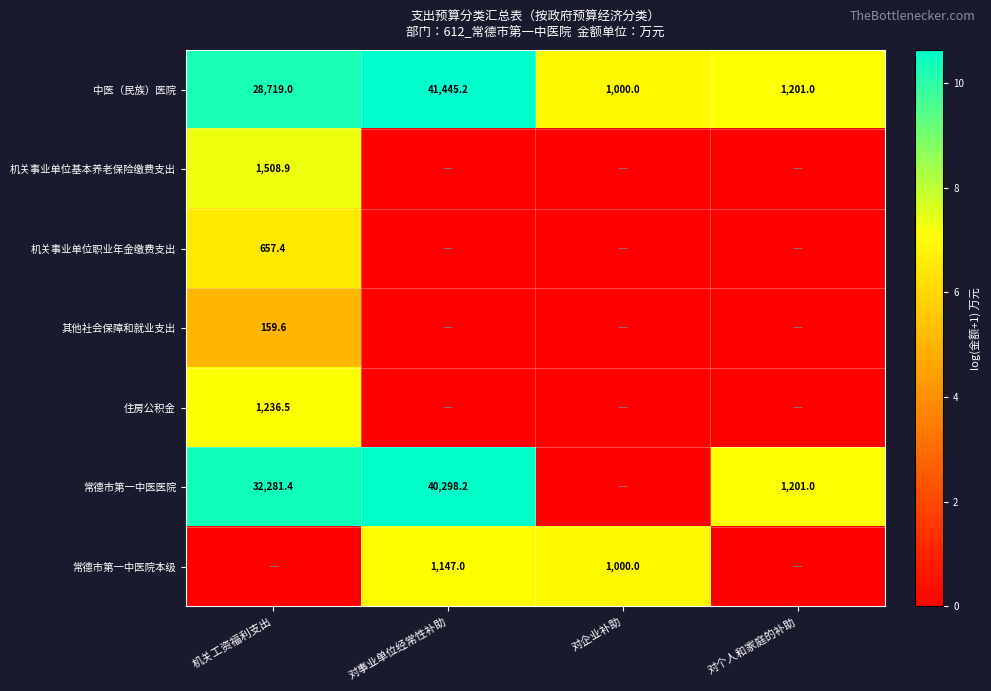

What is the difference between the 中医（民族）医院 values at 对事业单位经常性补助 and 对个人和家庭的补助?

40244.2